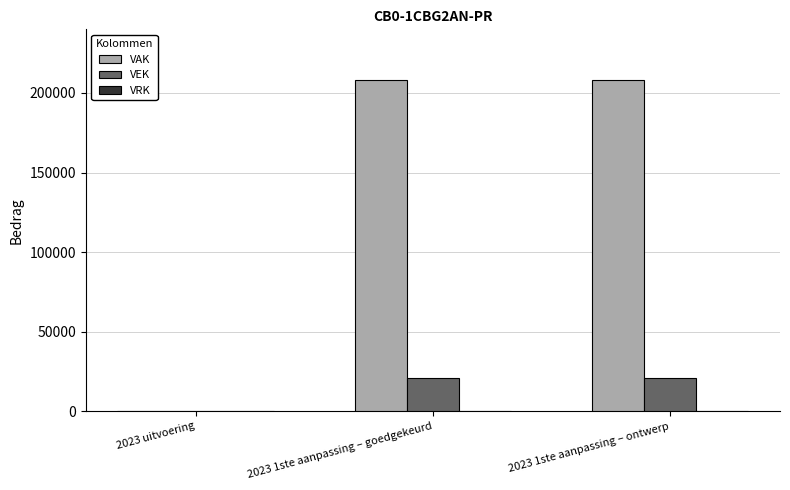

What is the greatest value displayed?

208028